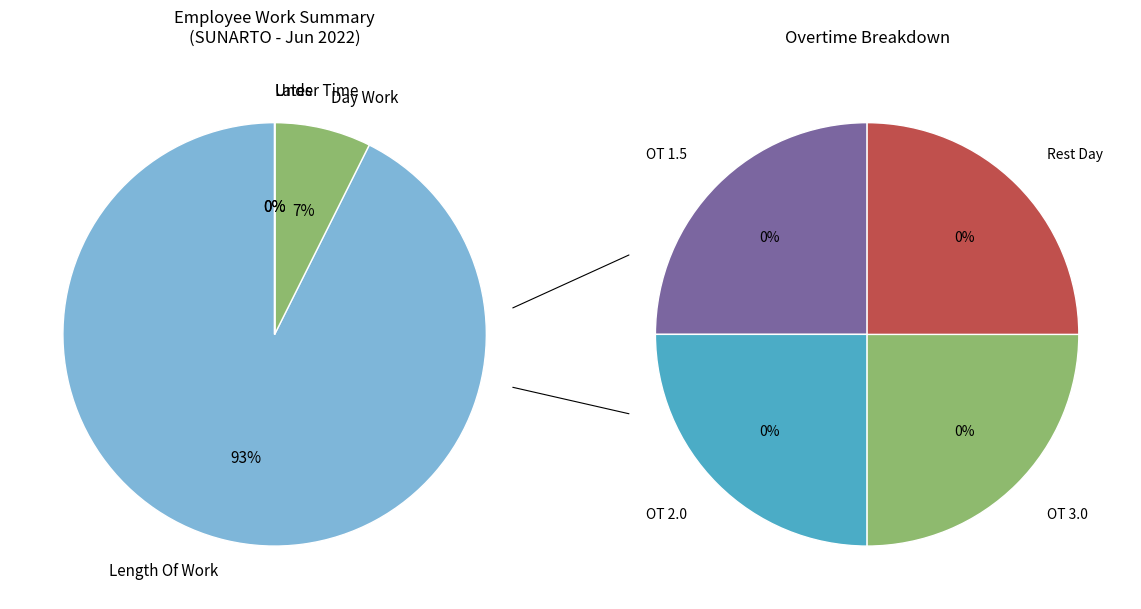

Is there a majority slice in this chart?

Yes